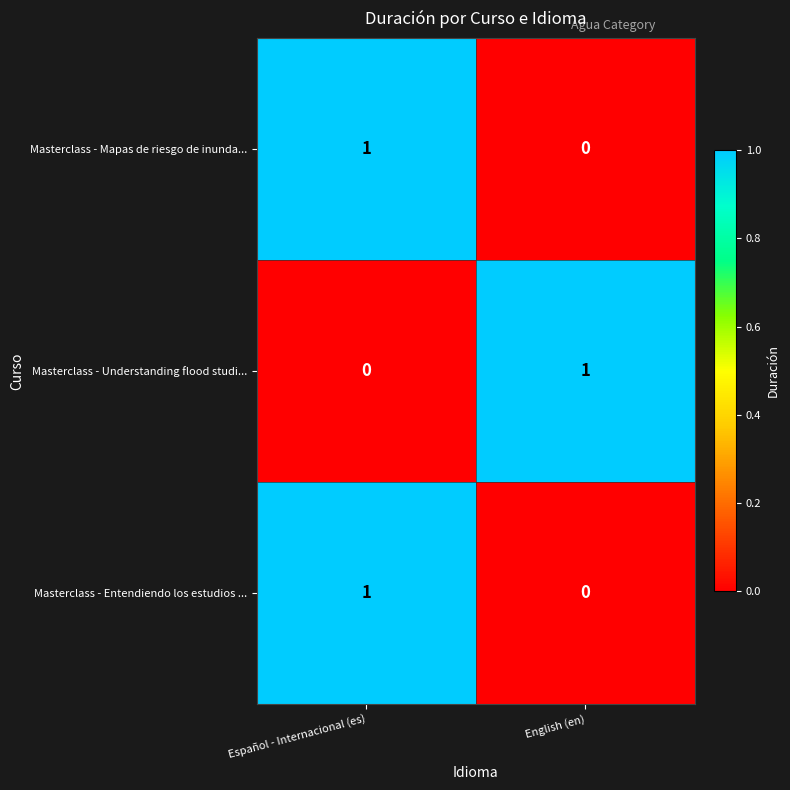

At which category is the sum across all series the highest?

Español - Internacional (es)